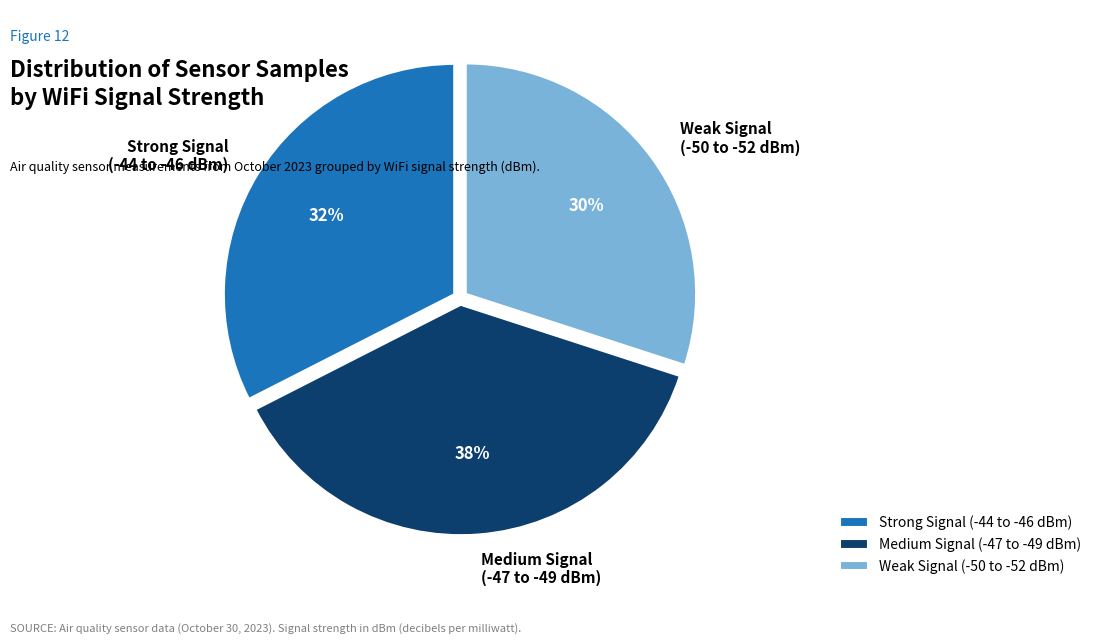

How many slices are in this pie chart?

3